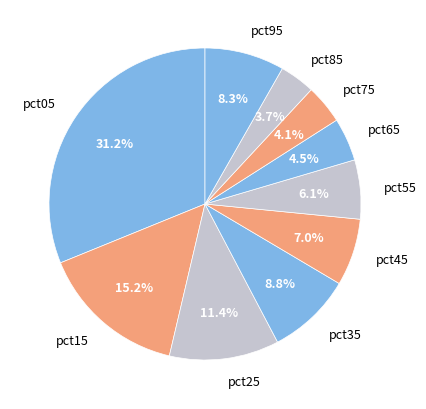

To the nearest percent, what is the average slice percentage?

10%